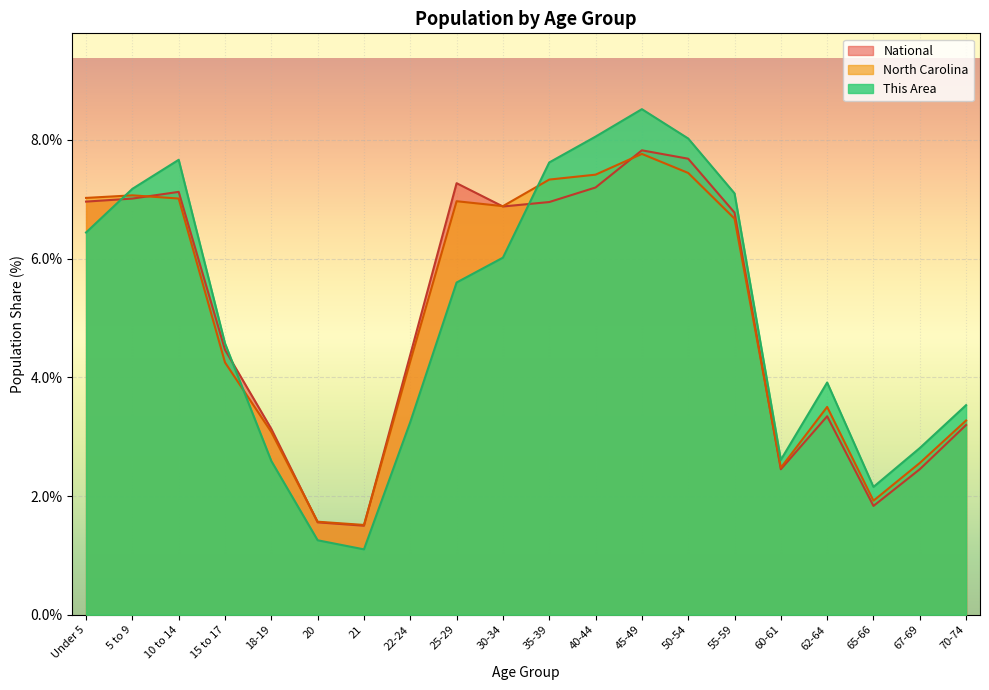

At which label is North Carolina closest to 4?

15 to 17